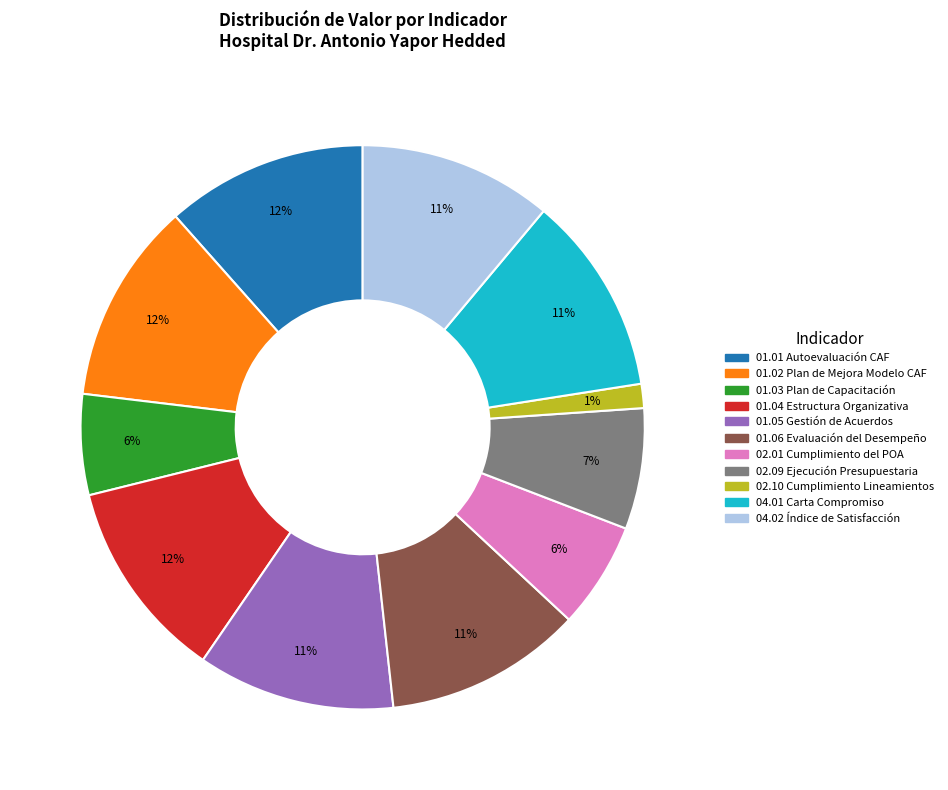

Is the sum of 04.01 Carta Compromiso and 01.05 Gestión de Acuerdos greater than half?

No